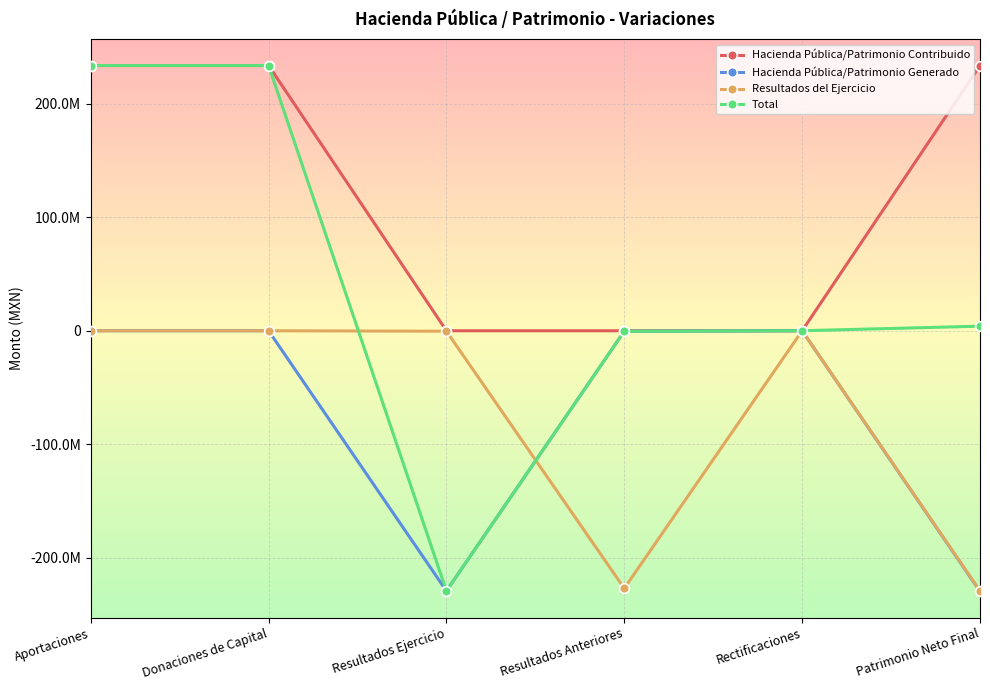

What are all the series names shown in the legend?

Hacienda Pública/Patrimonio Contribuido, Hacienda Pública/Patrimonio Generado, Resultados del Ejercicio, Total